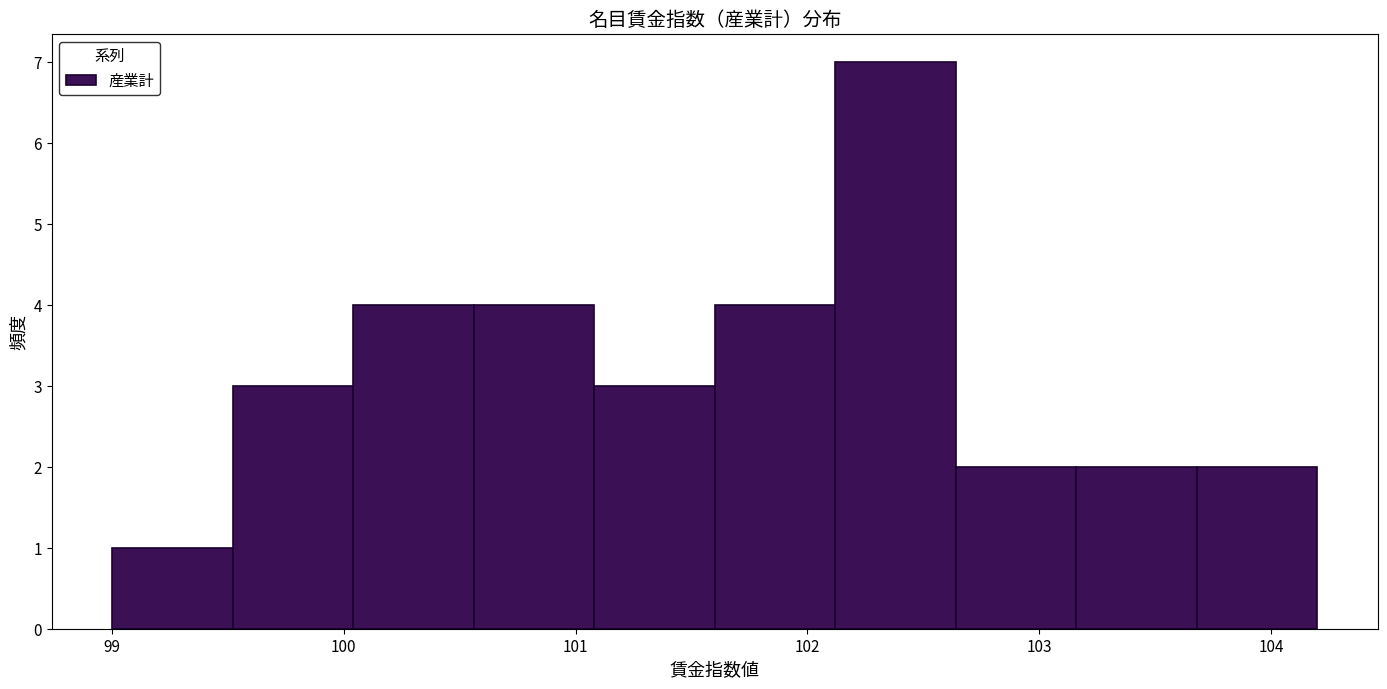

Reading left to right, list every bar in this chart as the range it spans on the x-axis followed by its height. Neither the bar edges nor the heights are printed on the chart, so give them approximately, as read against the axes.

99.00 to 99.52: 1
99.52 to 100.04: 3
100.04 to 100.56: 4
100.56 to 101.08: 4
101.08 to 101.60: 3
101.60 to 102.12: 4
102.12 to 102.64: 7
102.64 to 103.16: 2
103.16 to 103.68: 2
103.68 to 104.20: 2